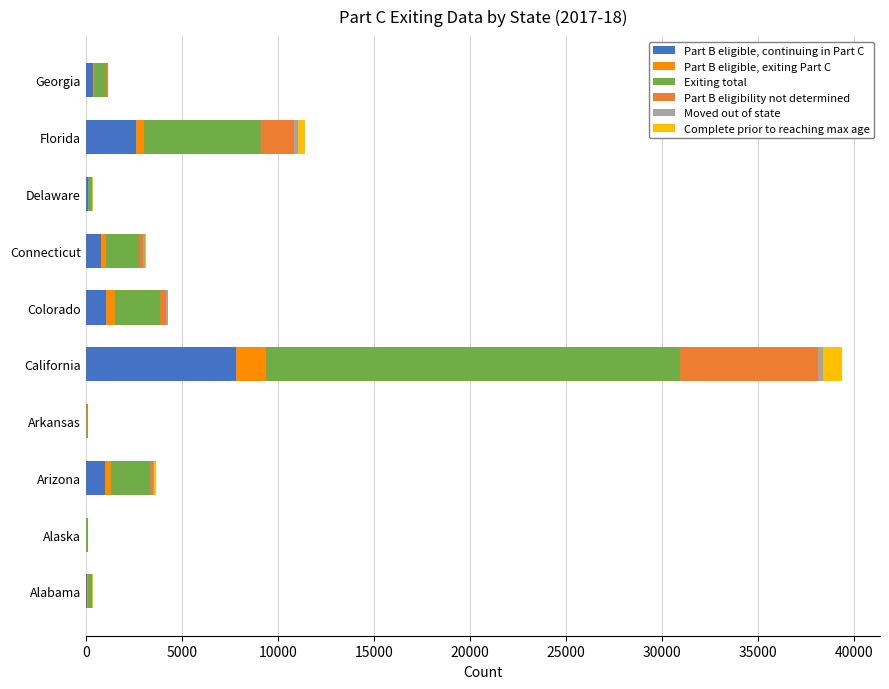

At which category is the sum across all series the highest?

California